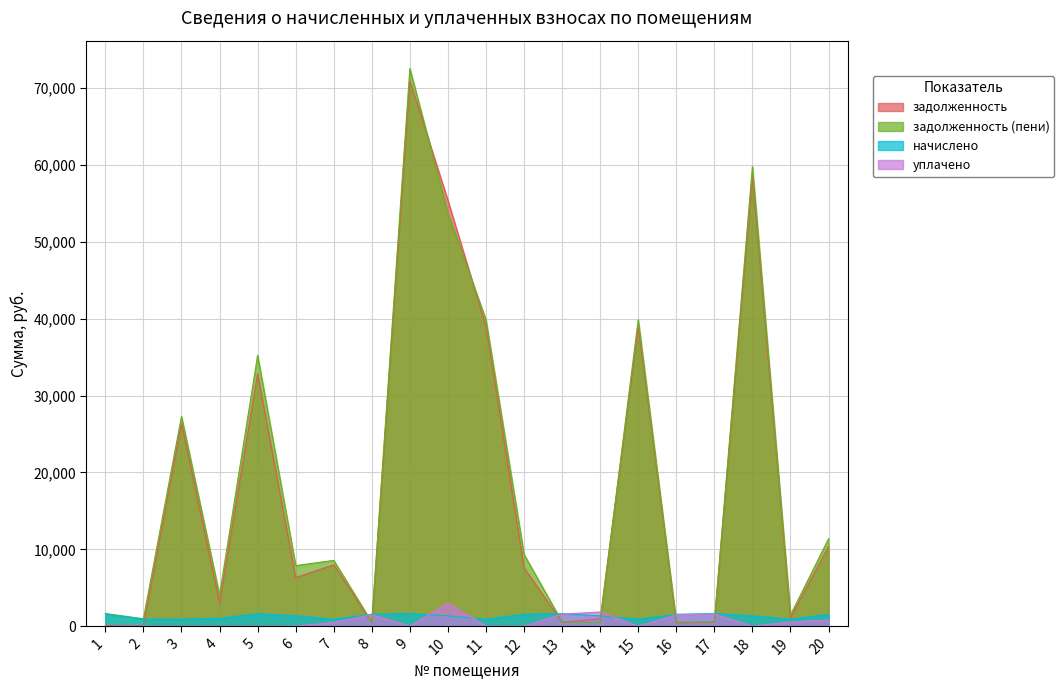

In задолженность, how many points are higher than both neighbors (excluding endpoints)?

6